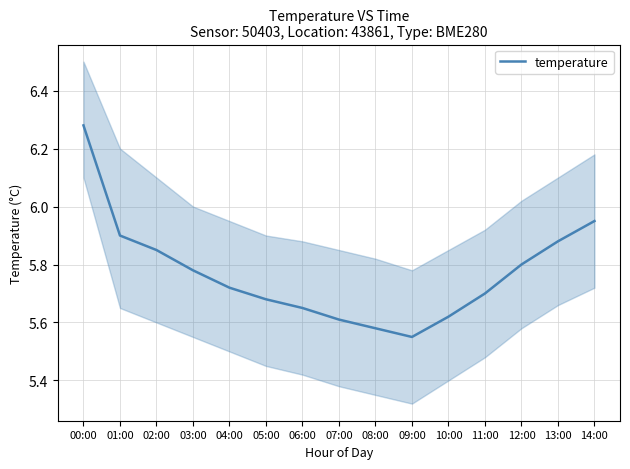

True or false: the data shows 3.6 at 14:00.

False